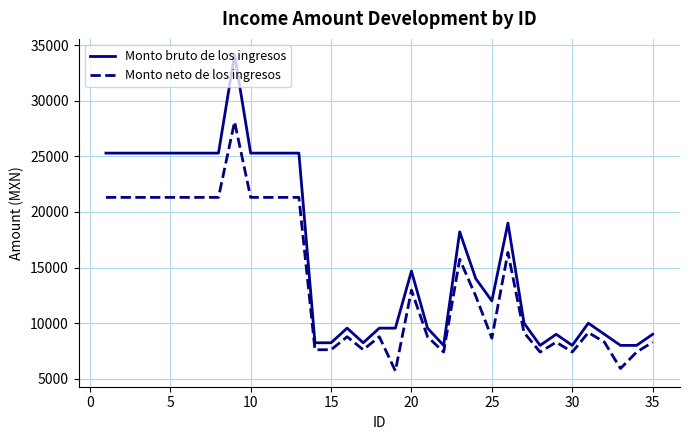

What is the lowest value of the Monto bruto de los ingresos series?

8000